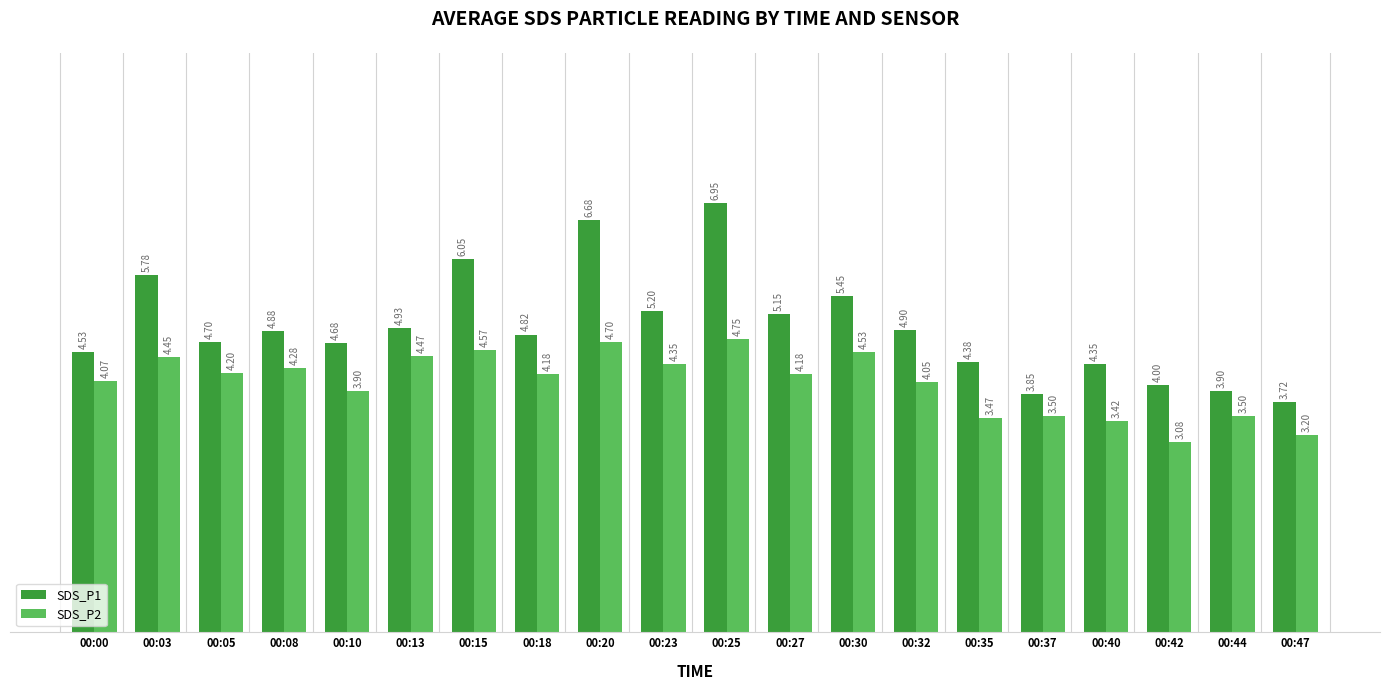

At how many categories does at least one series exceed 6?

3